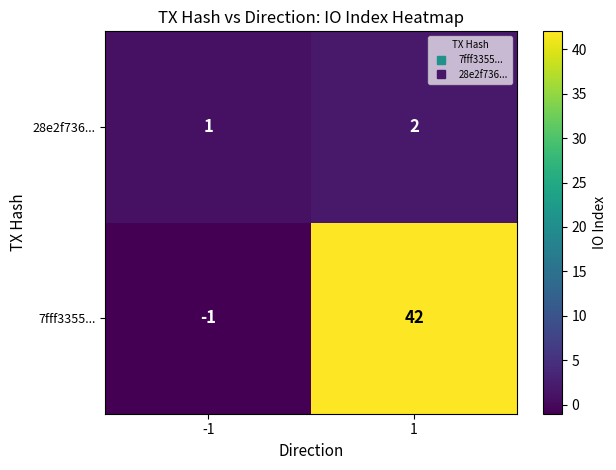

List the series in order of their peak value, lowest first.

28e2f736..., 7fff3355...